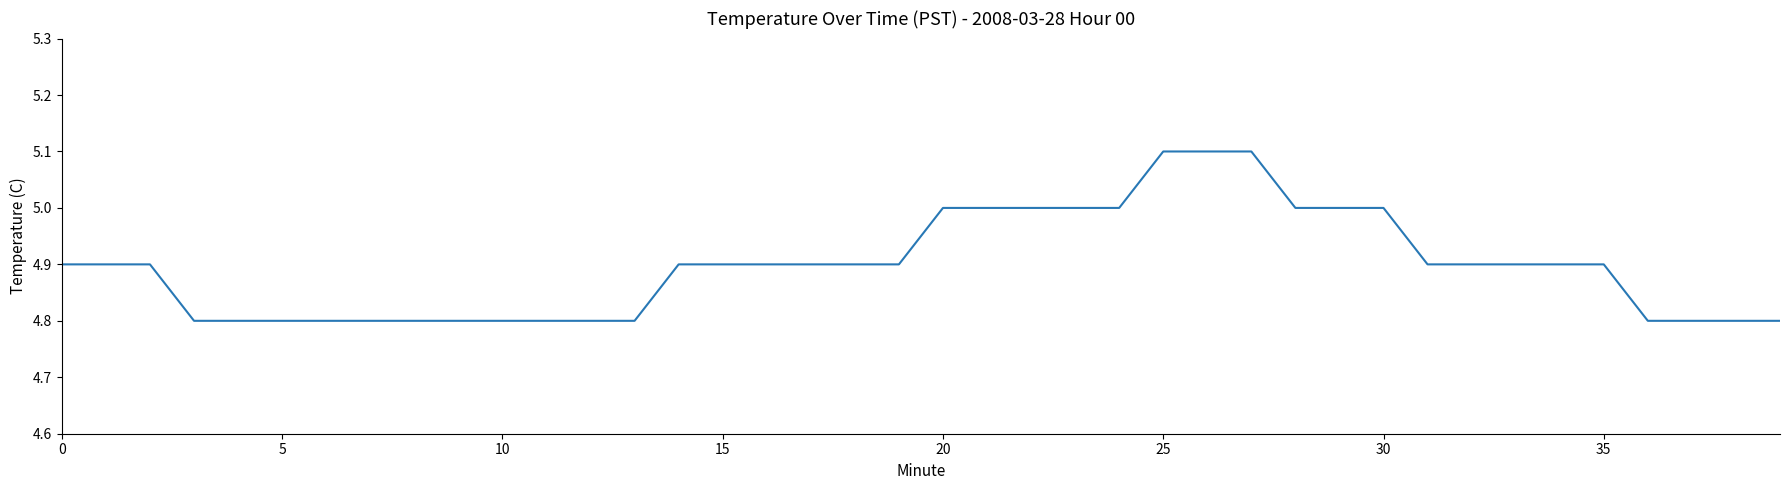

What is the average value?

4.9